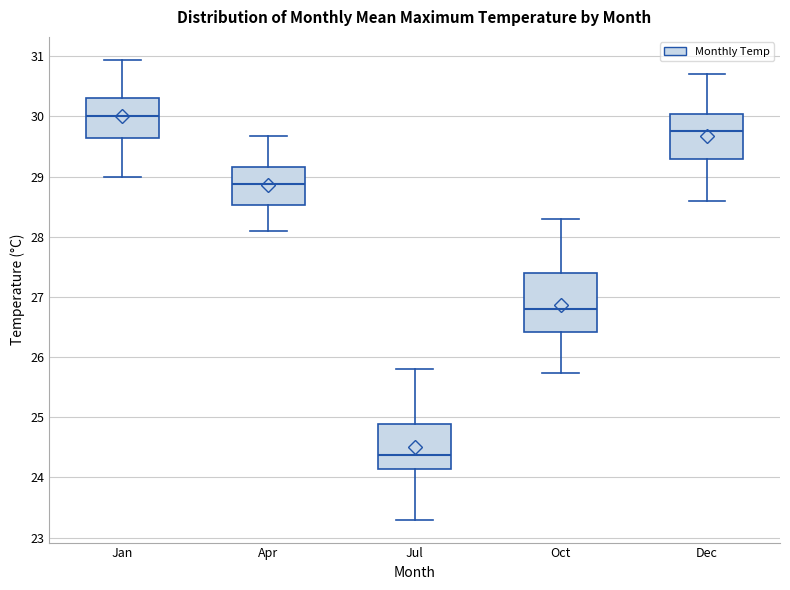

Reading left to right, transcribe this box plot: for each box, give where its median line is, the range the box spans, and where its two whiskers end, as read against the y-axis. The values are not printed on the chart, so give them approximately, as read against the axis.

Jan: median 30.0, box 29.6 to 30.3, whiskers 29.0 to 30.9
Apr: median 28.9, box 28.5 to 29.2, whiskers 28.1 to 29.7
Jul: median 24.4, box 24.1 to 24.9, whiskers 23.3 to 25.8
Oct: median 26.8, box 26.4 to 27.4, whiskers 25.7 to 28.3
Dec: median 29.8, box 29.3 to 30.0, whiskers 28.6 to 30.7